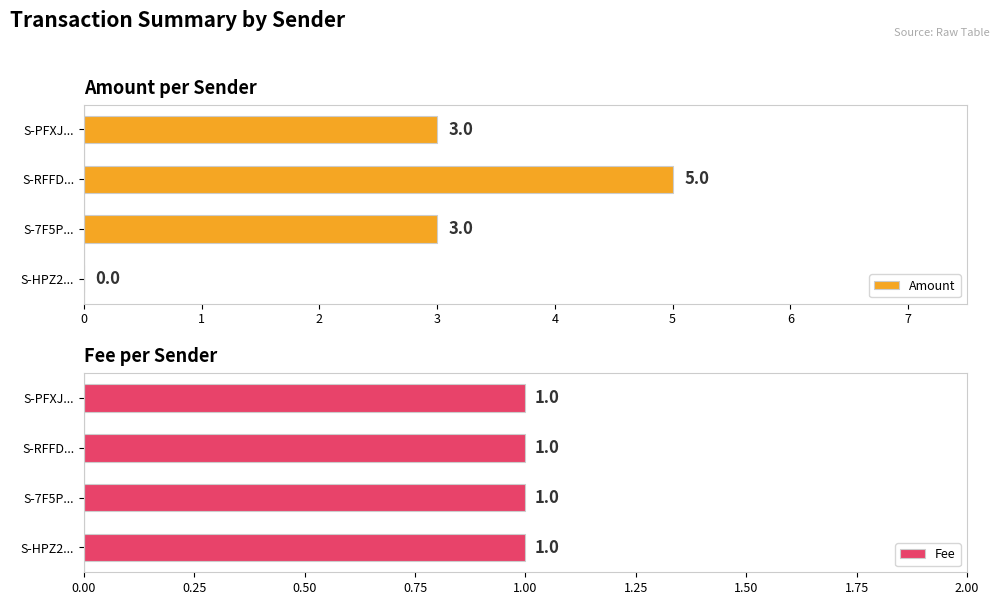

What is the sum of the Amount values at S-PFXJ... and S-7F5P...?

6